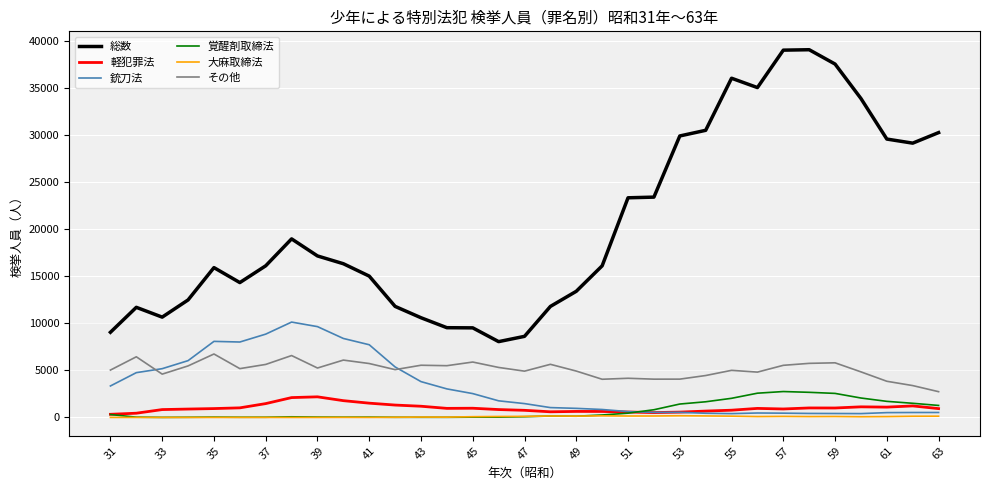

What is the maximum value for その他?

6738